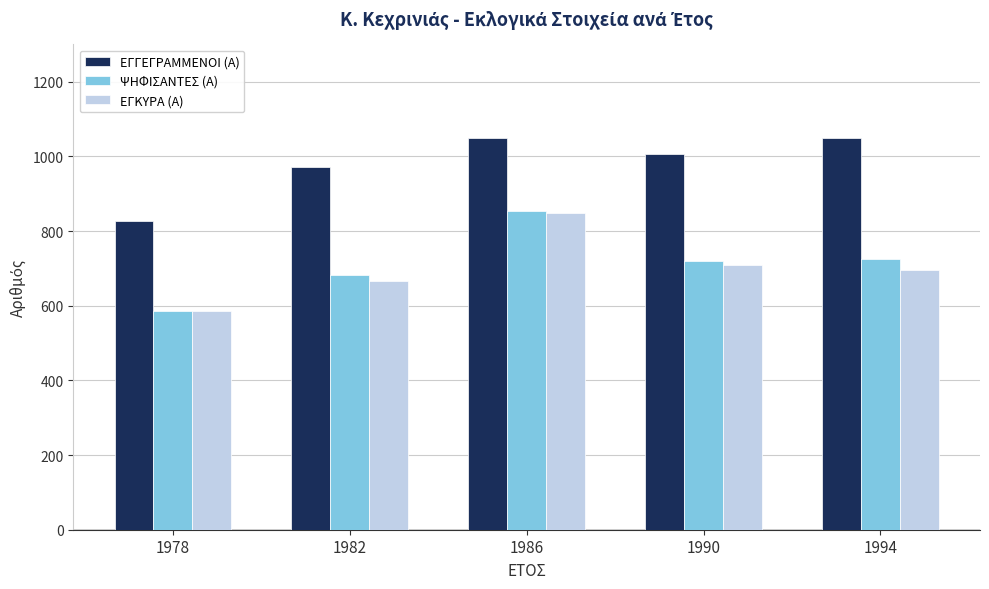

Between 1986 and 1994, which series saw the biggest shift?

ΕΓΚΥΡΑ (Α)